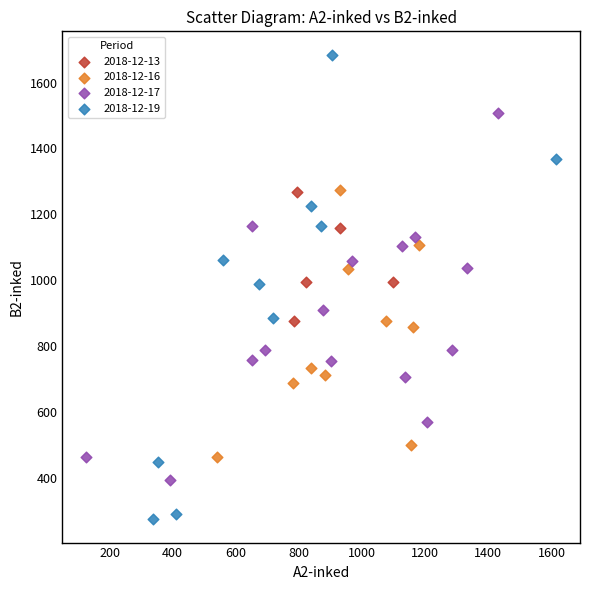

Which series contains the highest Y value?

2018-12-19